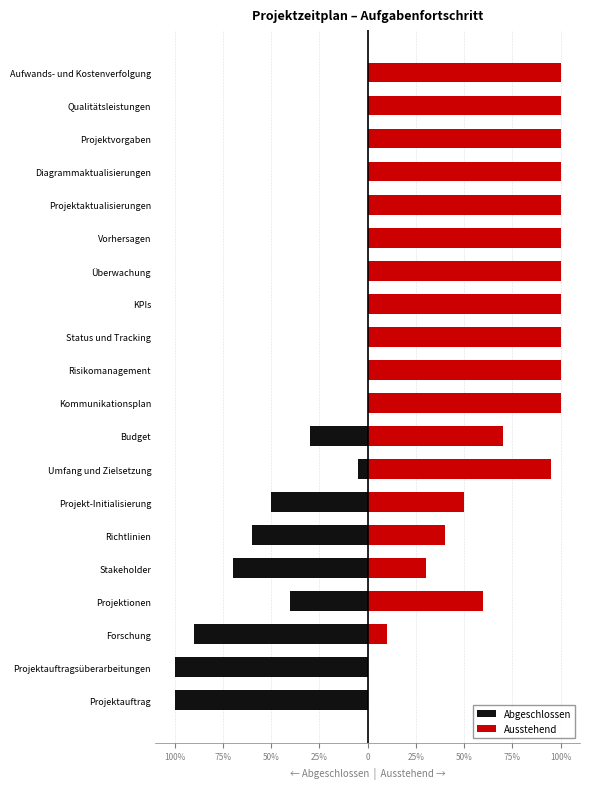

Rank the series by their average value, from highest to lowest.

Ausstehend, Abgeschlossen